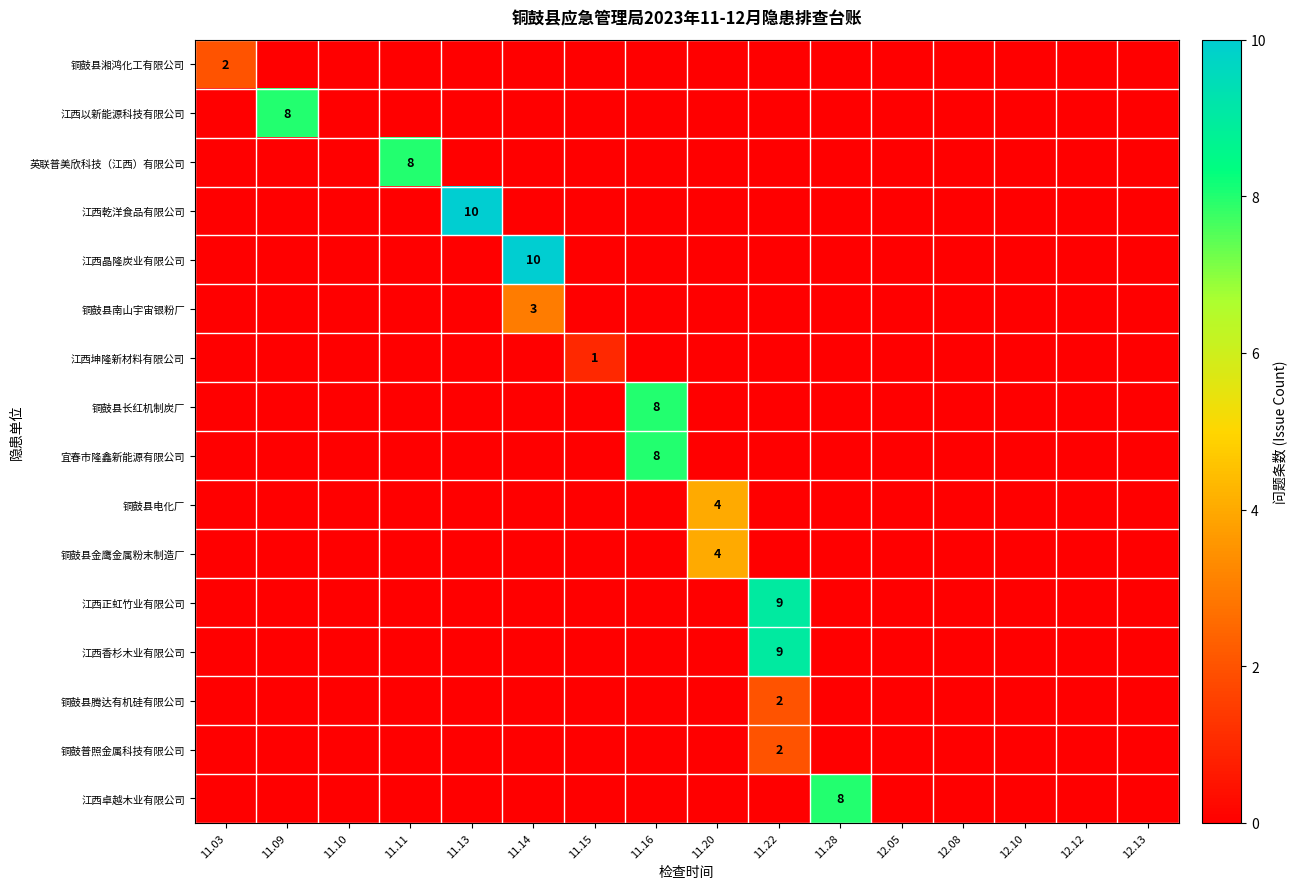

True or false: 英联普美欣科技（江西）有限公司 has a value of 5 at 12.13.

False